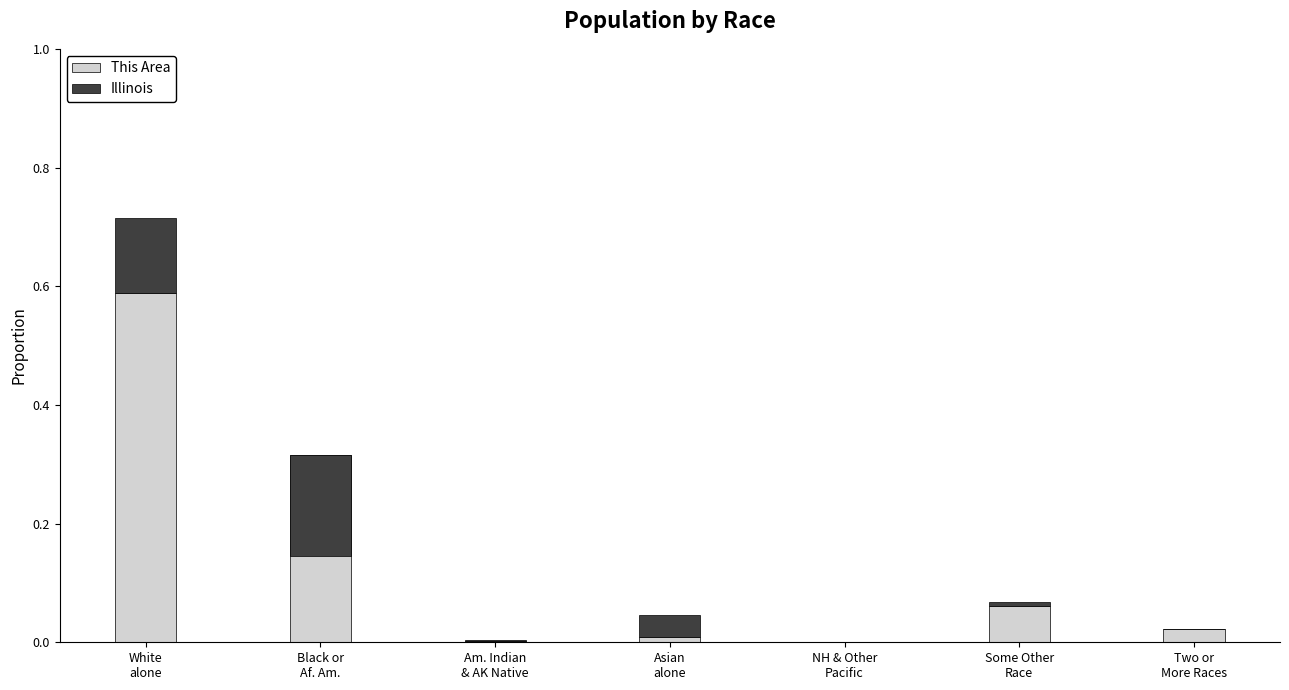

How many values in Illinois are above zero?

6